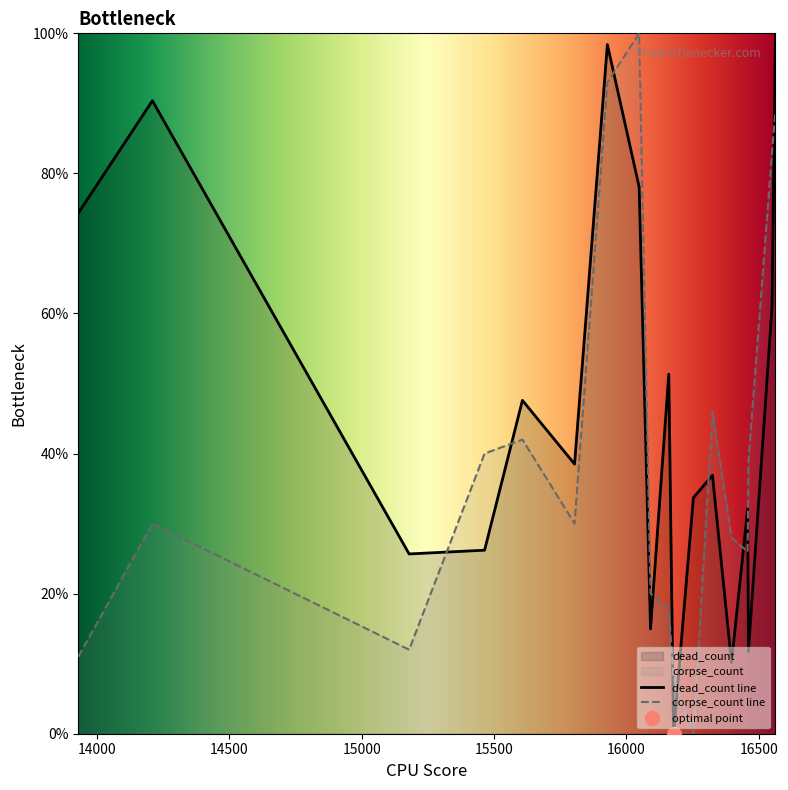

True or false: dead_count and corpse_count intersect in this chart.

True